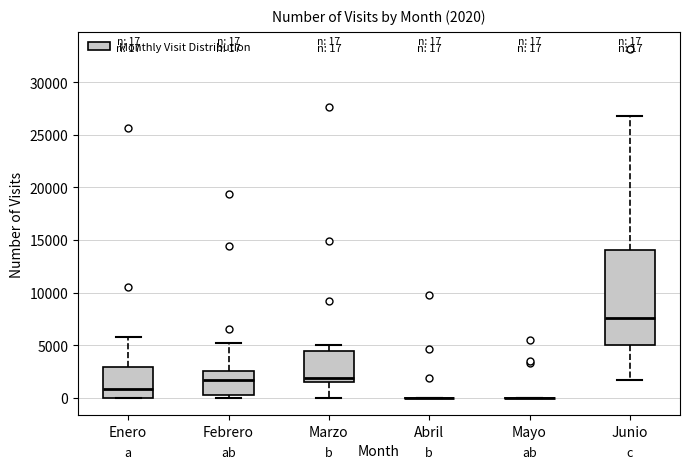

Comparing the boxes themselves (not the whiskers), which one is the tallest?

Junio